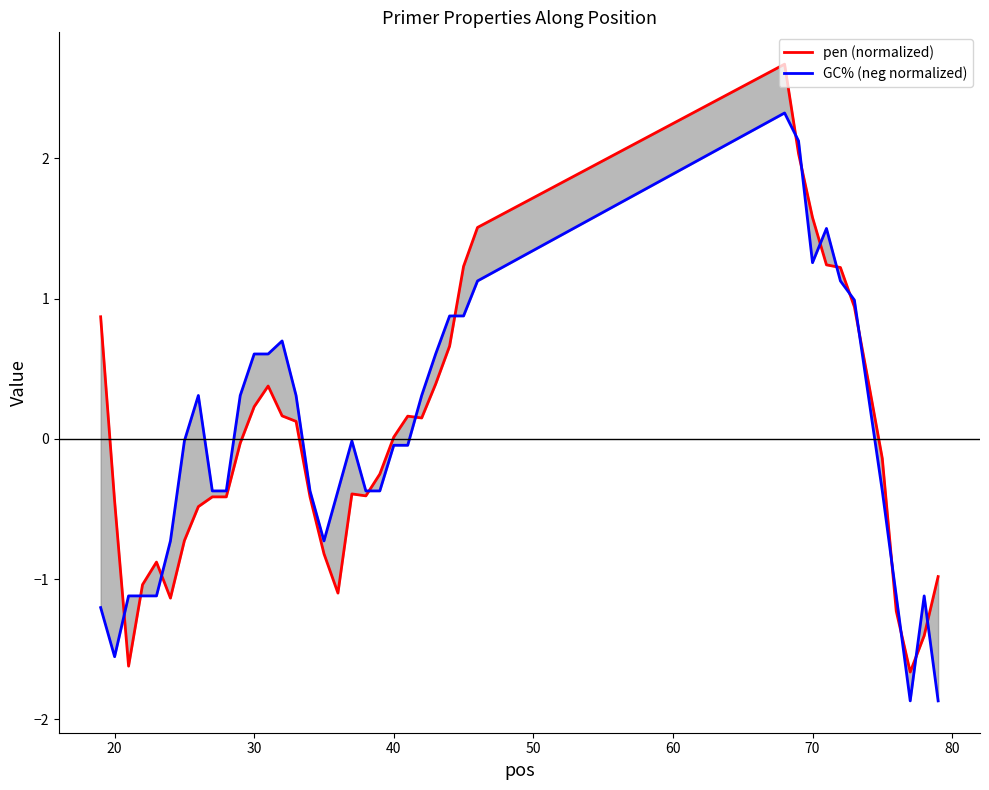

Reading left to right, extract all data points from this chart.

pen (normalized): 0.9	-0.4	-1.6	-1.0	-0.9	-1.1	-0.7	-0.5	-0.4	-0.4	-0.0	0.2	0.4	0.2	0.1	-0.4	-0.8	-1.1	-0.4	-0.4	-0.3	0.0	0.2	0.1	0.4	0.7	1.2	1.5	2.7	2.0	1.6	1.2	1.2	0.9	0.4	-0.1	-1.2	-1.7	-1.4	-1.0
GC% (neg normalized): -1.2	-1.6	-1.1	-1.1	-1.1	-0.7	-0.0	0.3	-0.4	-0.4	0.3	0.6	0.6	0.7	0.3	-0.4	-0.7	-0.4	-0.0	-0.4	-0.4	-0.0	-0.0	0.3	0.6	0.9	0.9	1.1	2.3	2.1	1.3	1.5	1.1	1.0	0.3	-0.4	-1.1	-1.9	-1.1	-1.9